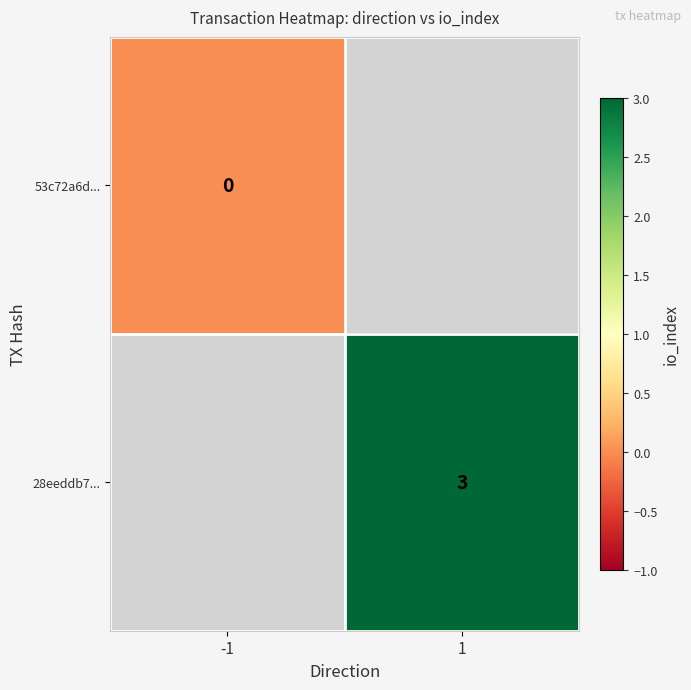

The value of 28eeddb7... at 1 is 3. True or false?

True